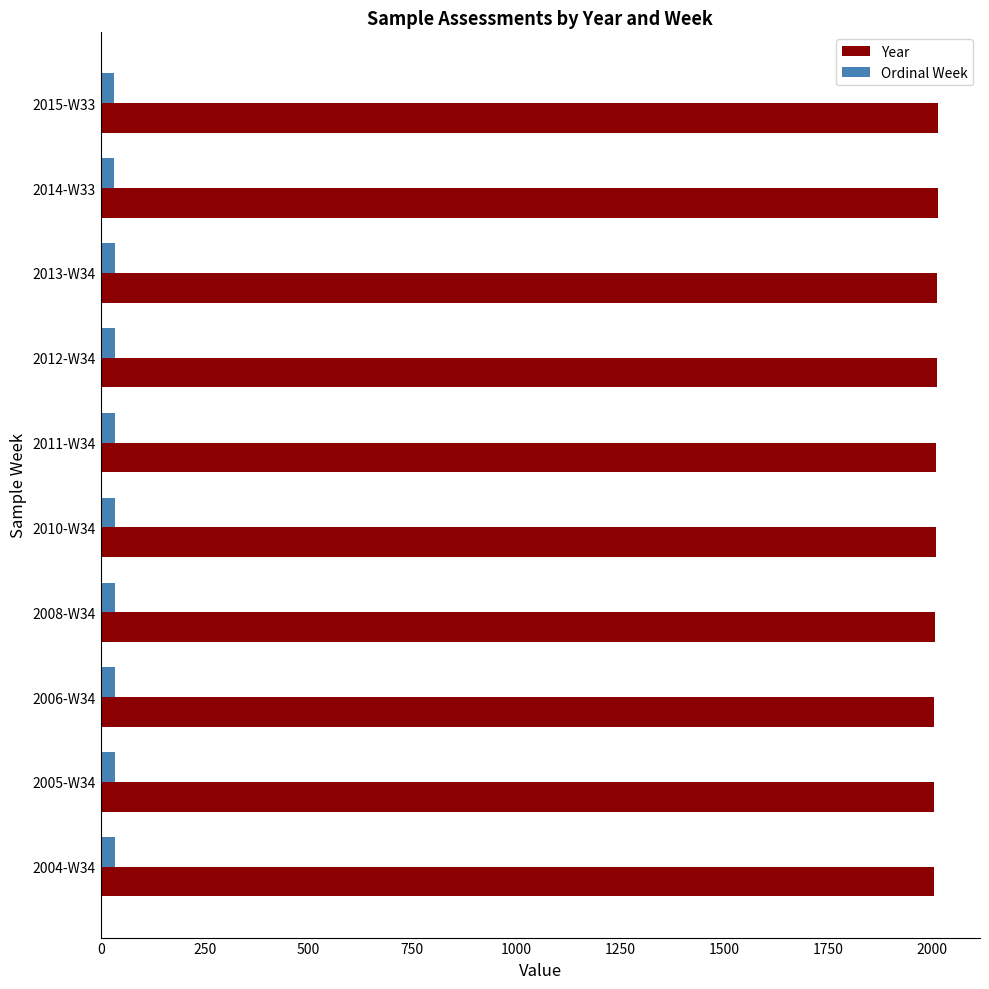

What is the greatest value displayed?

2015